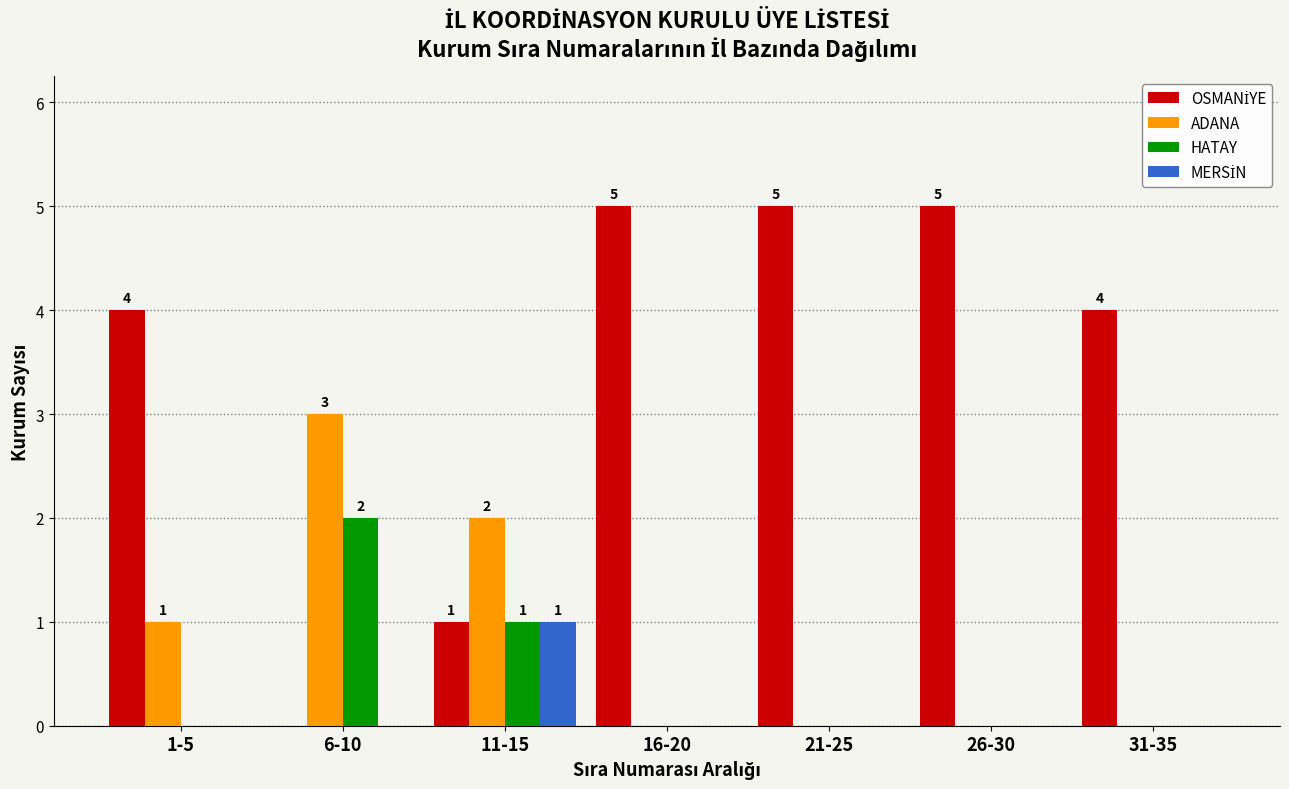

What is the maximum value shown in the chart?

5